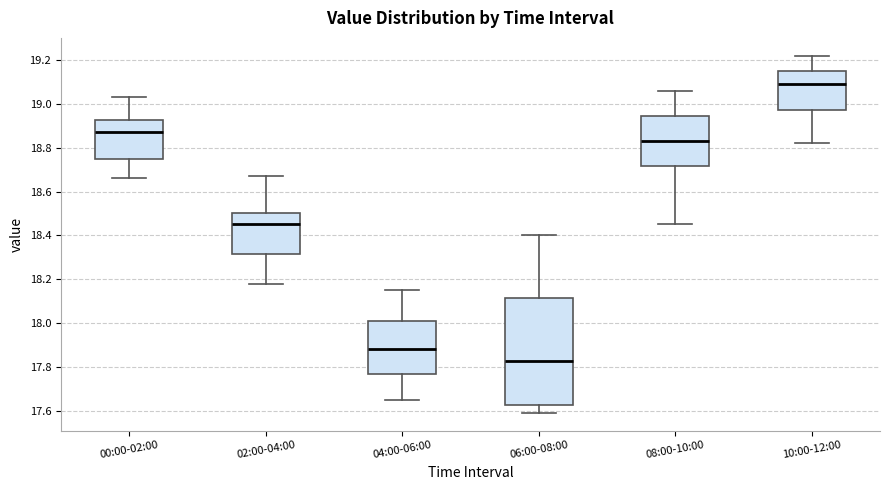

Which box is the tallest, from its lower edge to its upper edge?

06:00-08:00